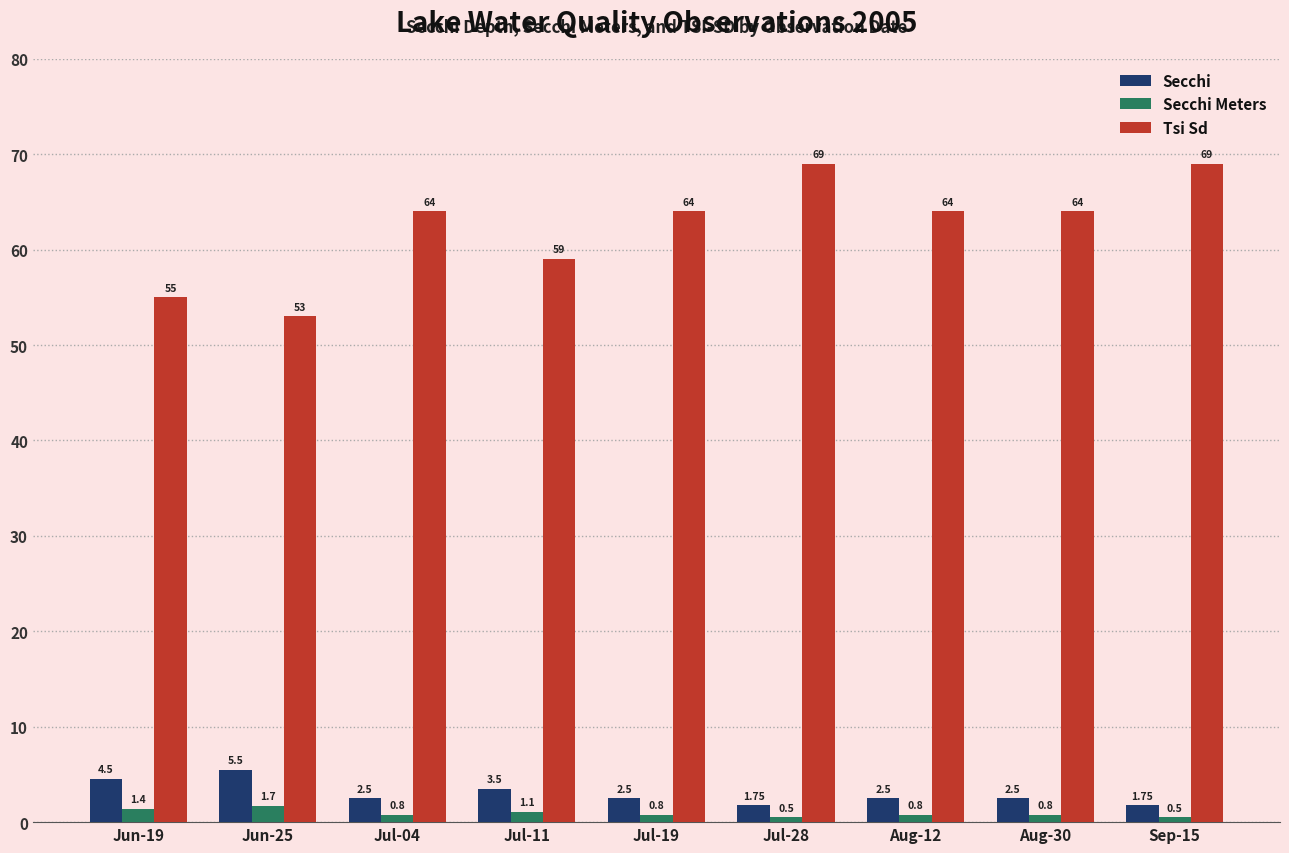

List the series in order of their peak value, lowest first.

Secchi Meters, Secchi, Tsi Sd